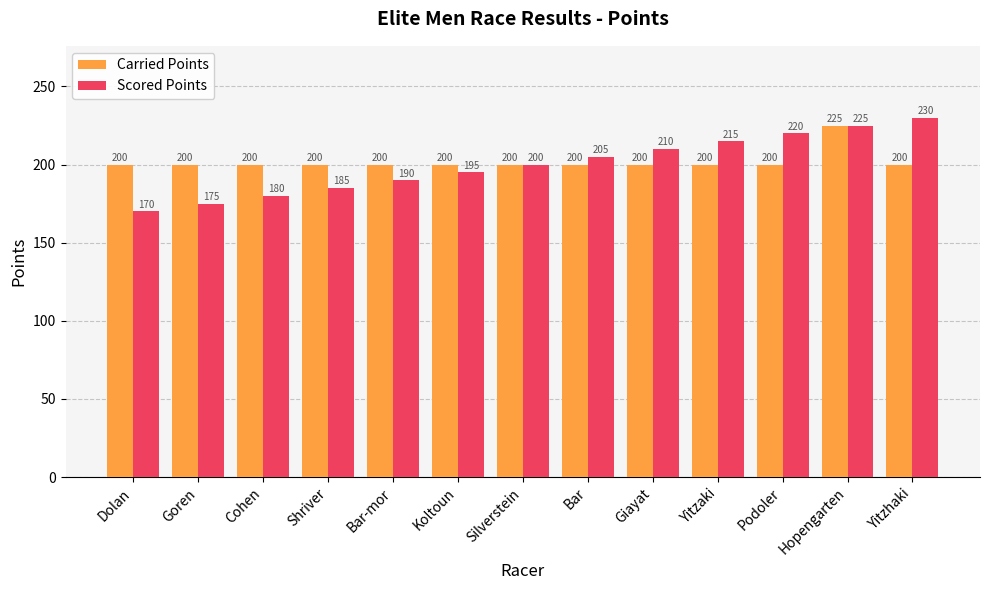

What is the difference between the maximum and minimum values in the Scored Points series?

60